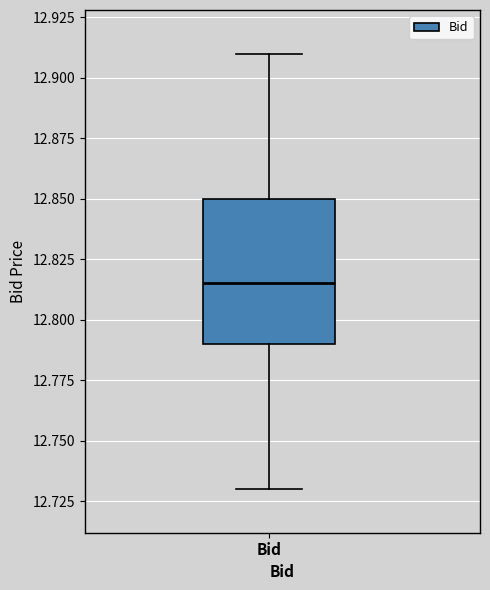

Read this box plot against the y-axis: the position of the median line, the range covered by the box, and the ends of both whiskers. The values are not printed on the chart, so give them approximately, as read against the axis.

median 12.815, box 12.790 to 12.850, whiskers 12.730 to 12.910